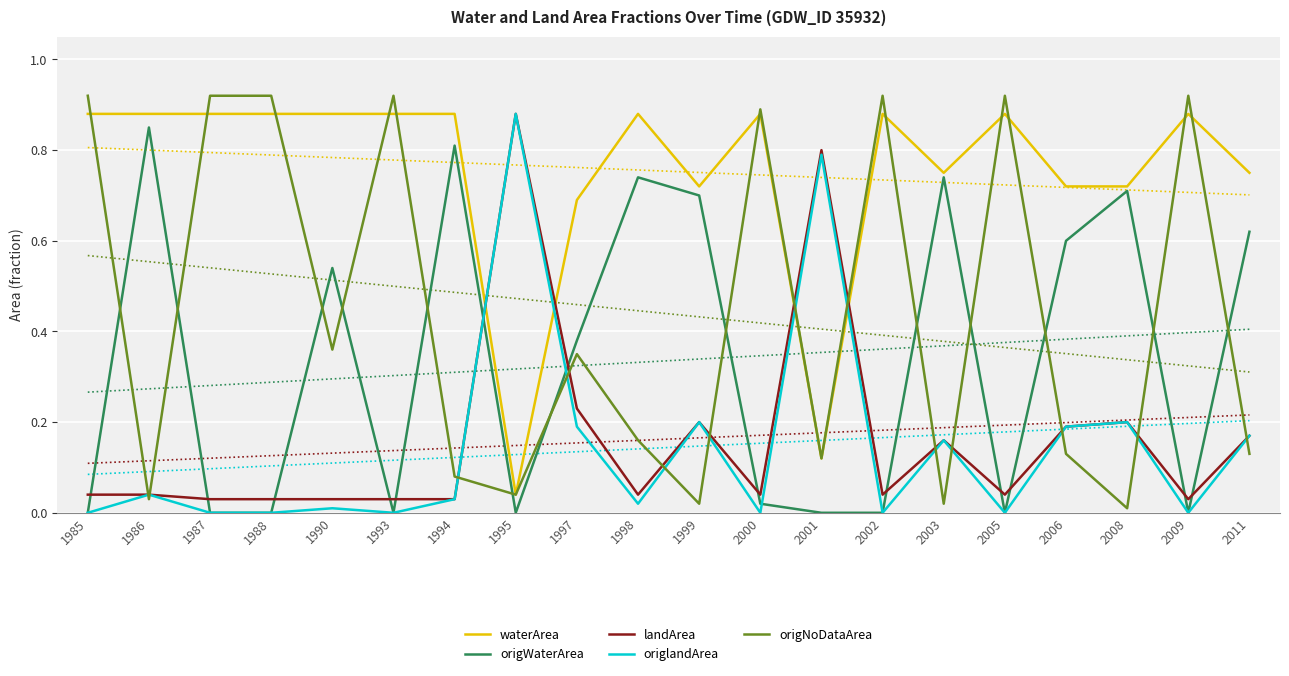

Is it true that origlandArea equals 0.1 at 1997?

False